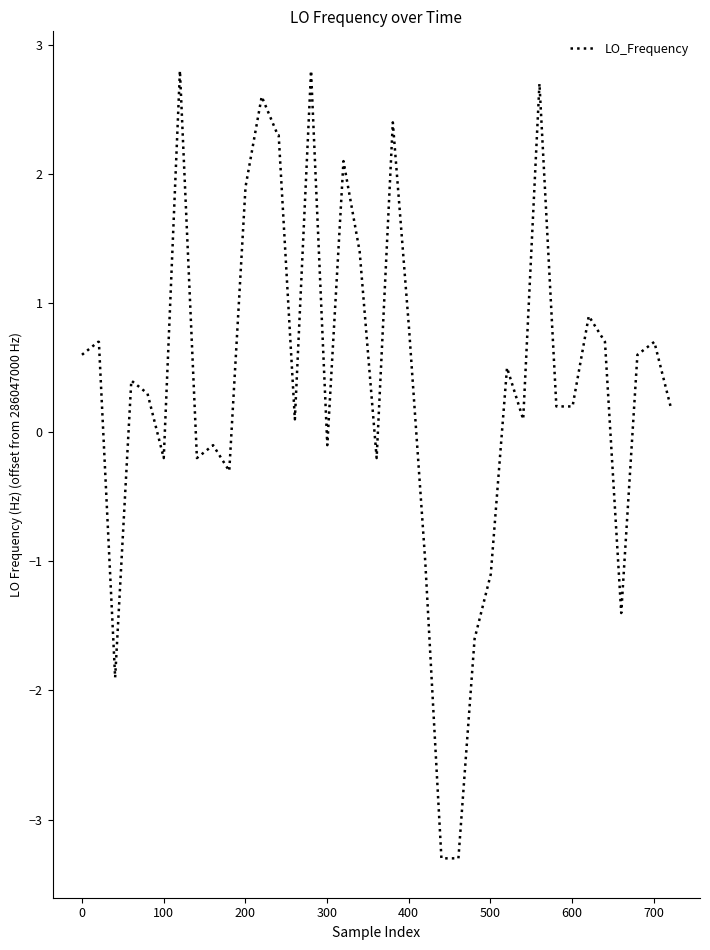

What is the smallest value displayed?

-3.3